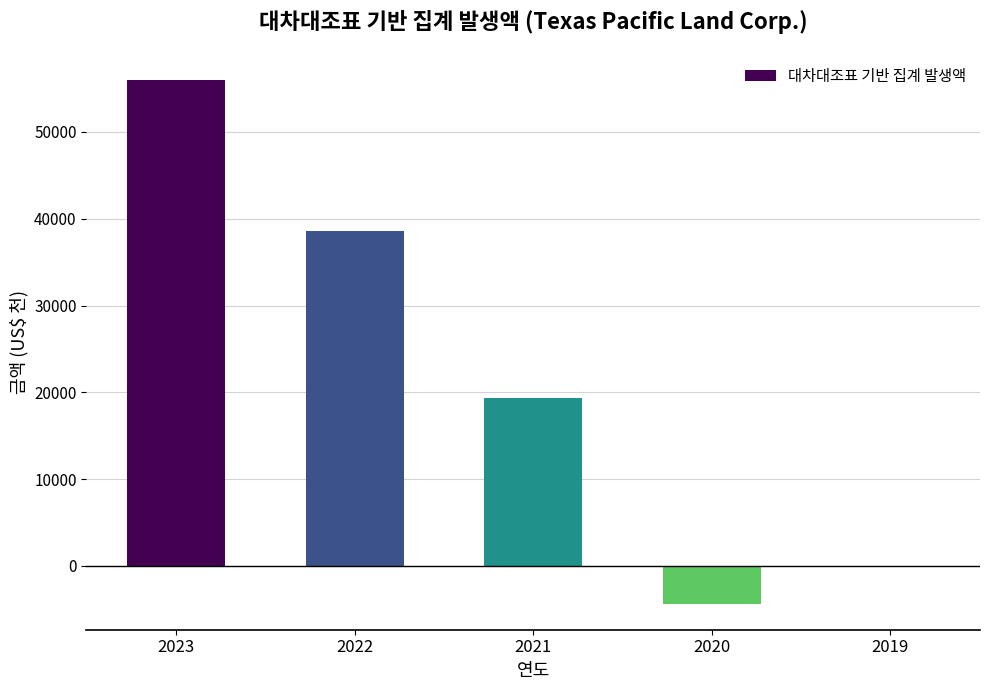

What is the greatest value displayed?

55974